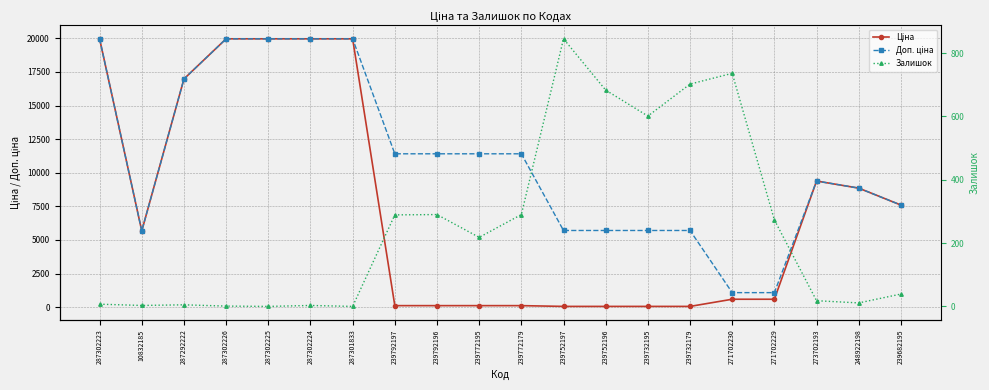

Reading right to left, what are all the values shown in this chart?

Ціна: 7596.5	8856.7	9384.0	589.9	589.9	57.0	57.0	57.0	57.0	114.1	114.1	114.1	114.1	19964.2	19964.2	19964.2	19964.2	16976.3	5673.8	19964.2
Доп. ціна: 7596.5	8856.7	9384.0	1081.7	1081.7	5705.0	5705.0	5705.0	5705.0	11410.0	11410.0	11410.0	11410.0	19964.2	19964.2	19964.2	19964.2	16976.3	5673.8	19964.2
Залишок: 39.0	11.0	18.0	273.0	736.0	702.0	601.0	683.0	845.0	290.0	218.0	290.0	289.0	0.0	3.0	0.0	1.0	5.0	3.0	7.0